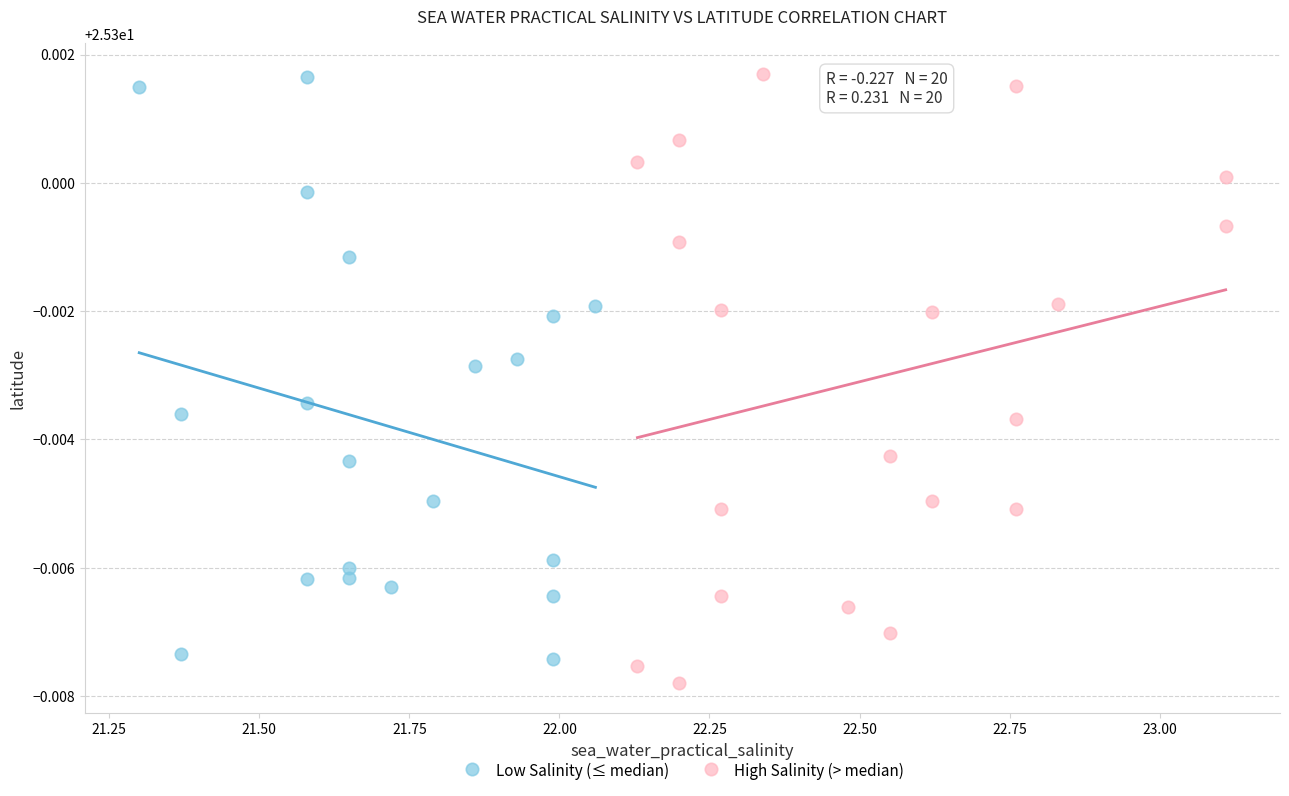

What are all the series names shown in the legend?

Low Salinity (≤ median), High Salinity (> median)